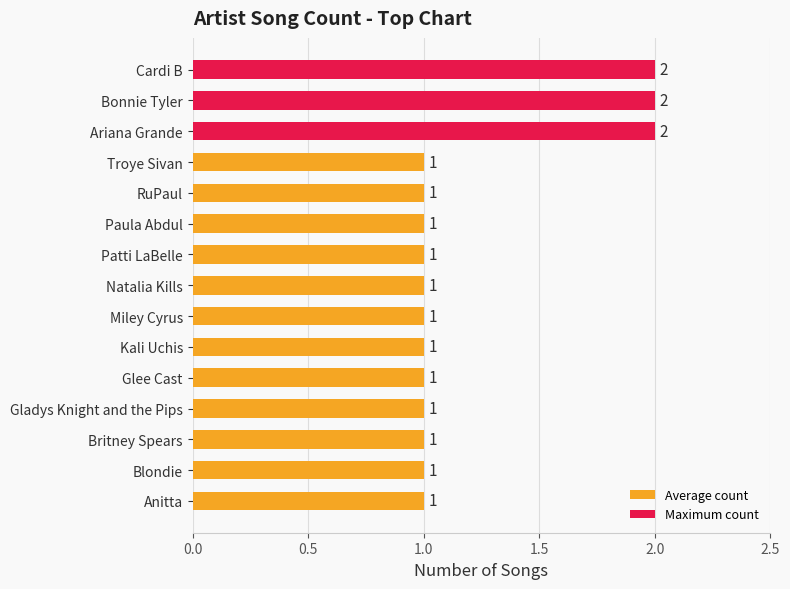

What is the change in value from Glee Cast to Ariana Grande?

+1